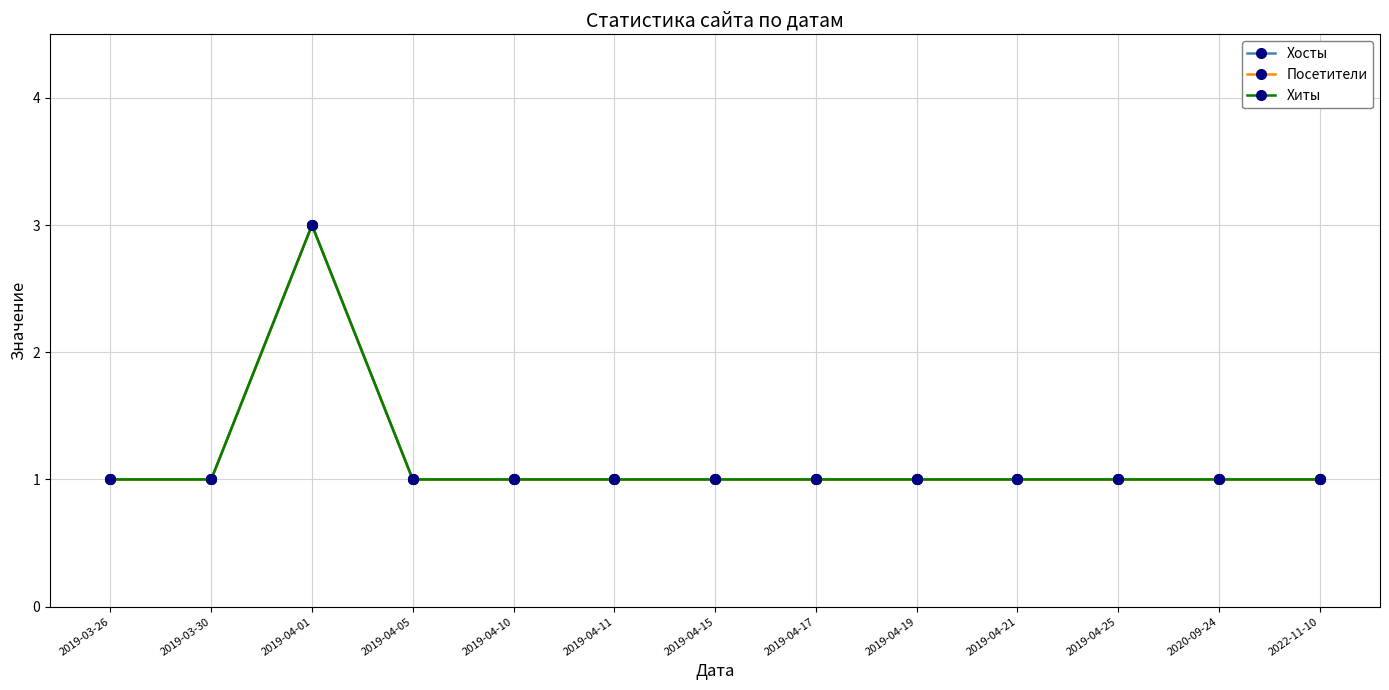

Count the Посетители values in the range 1 to 2.

12